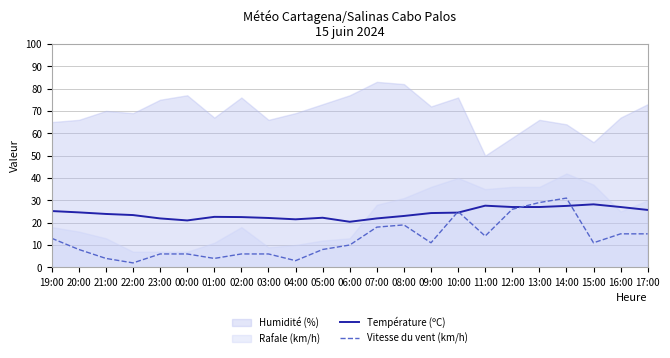

Is it true that Vitesse du vent (km/h) equals 4.7 at 06:00?

False